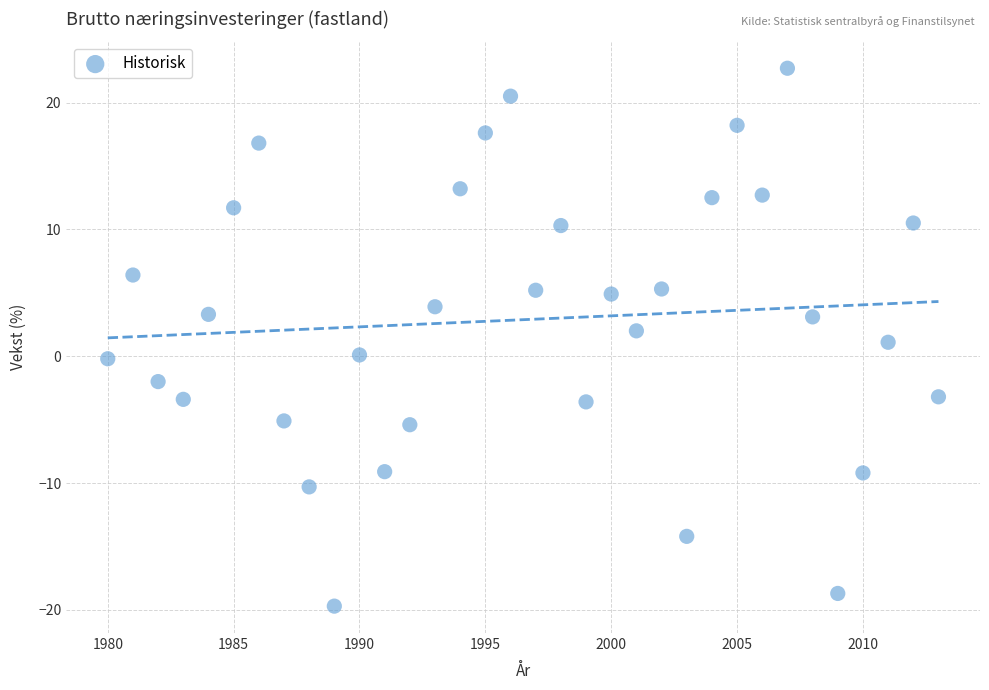

What is the range of Y values (max minus min)?

42.4